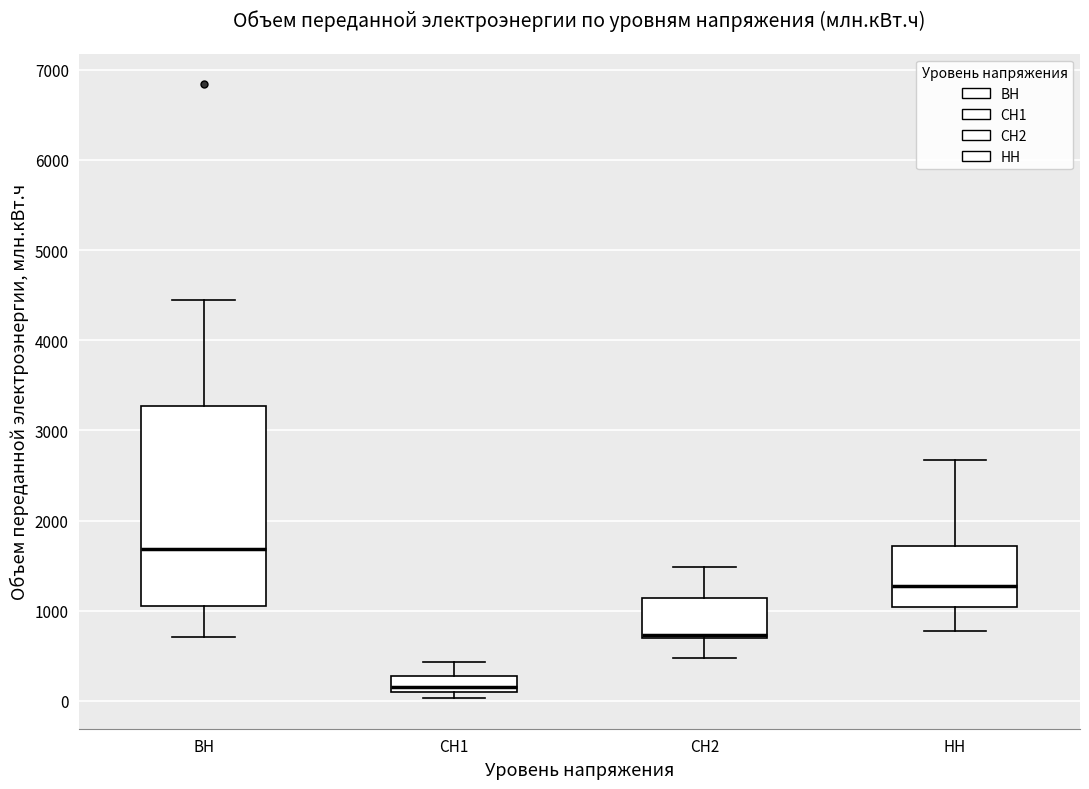

Reading left to right, transcribe this box plot: for each box, give where its median line is, the range the box spans, and where its two whiskers end, as read against the y-axis. The values are not printed on the chart, so give them approximately, as read against the axis.

ВН: median 1700, box 1100 to 3300, whiskers 700 to 4500
СН1: median 200, box 100 to 300, whiskers 0 to 400
СН2: median 700 (just above the box's lower edge), box 700 to 1100, whiskers 500 to 1500
НН: median 1300, box 1000 to 1700, whiskers 800 to 2700